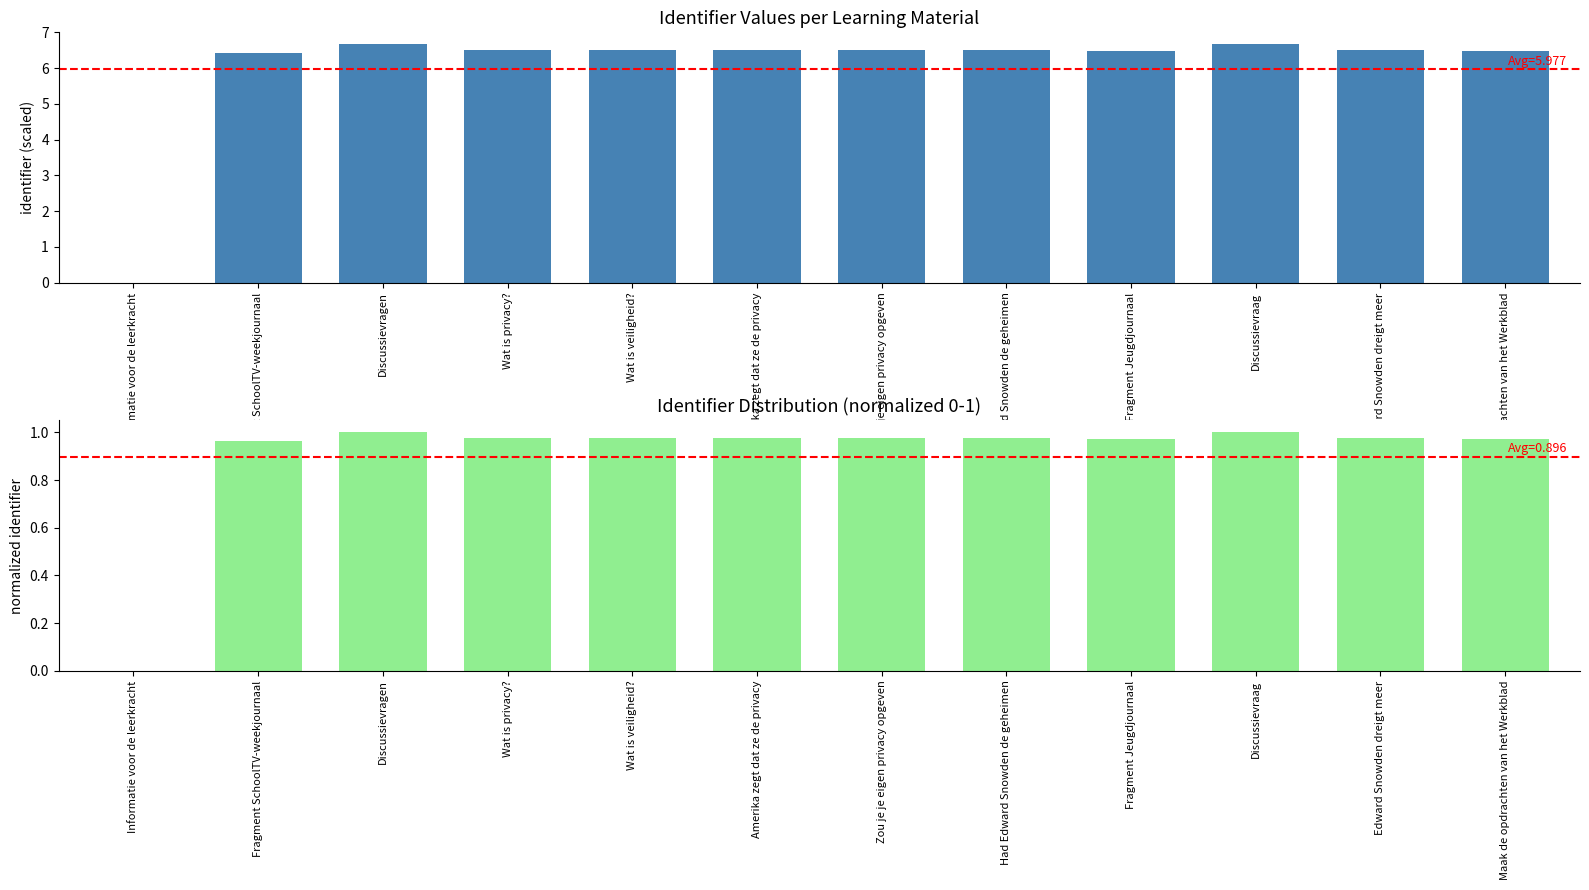

What position from the left is Had Edward Snowden de geheimen?

8